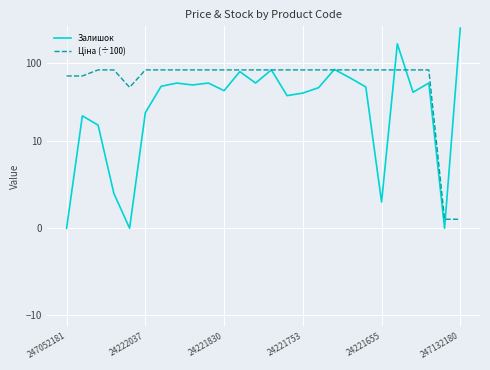

How many times do Ціна (÷100) and Залишок cross each other?

7